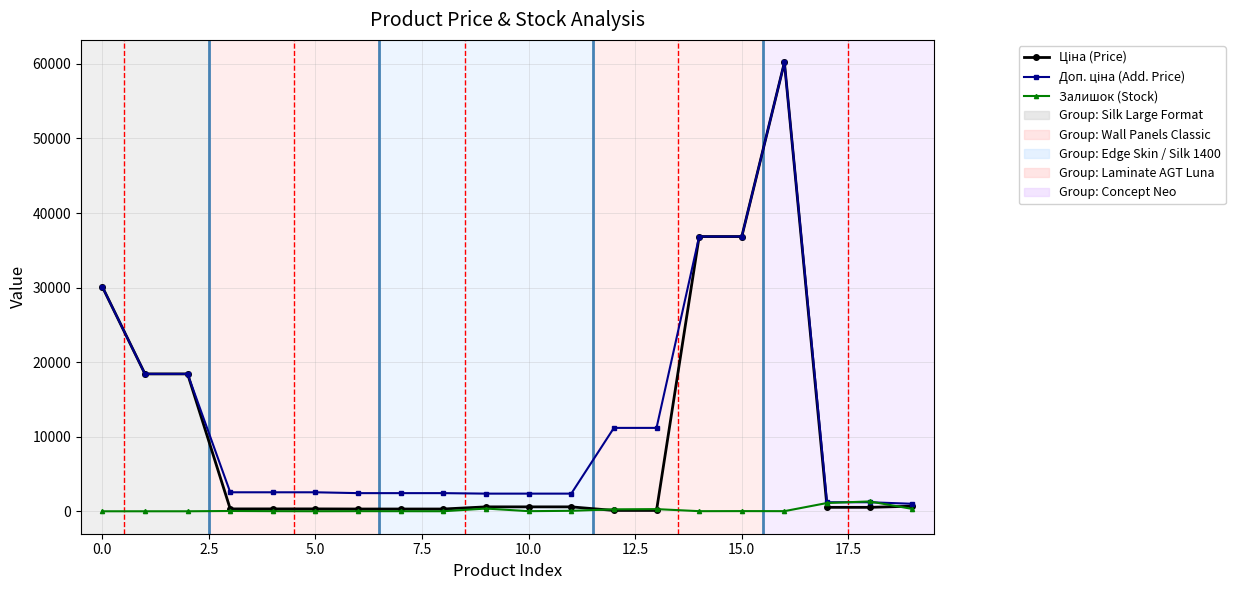

True or false: Залишок (Stock) has more than 0 interior local peaks.

True